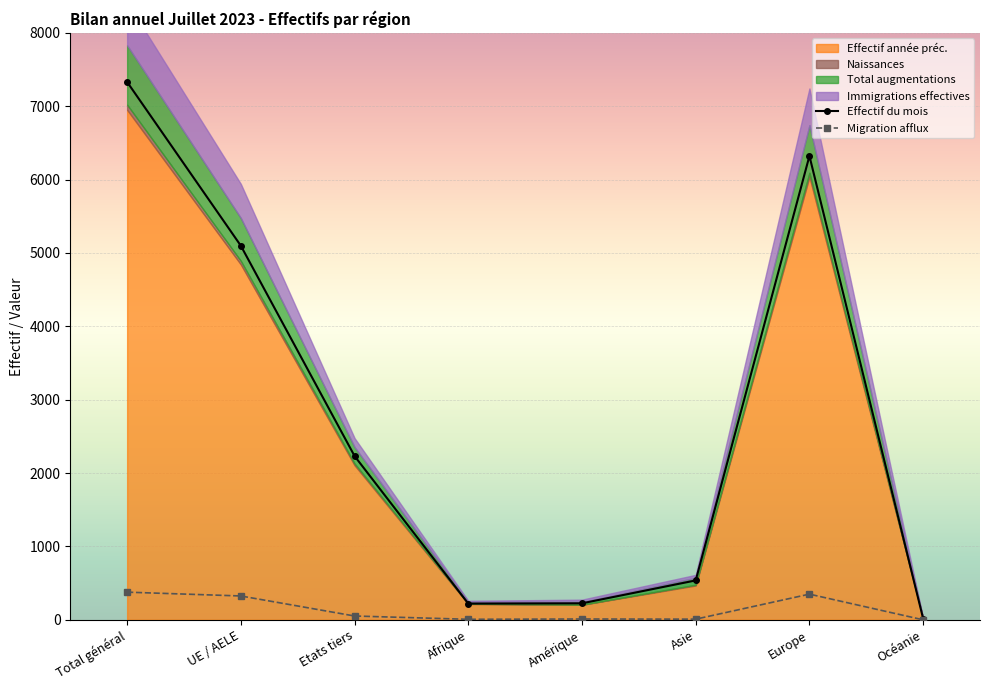

True or false: Migration afflux and Effectif du mois cross at least once.

False